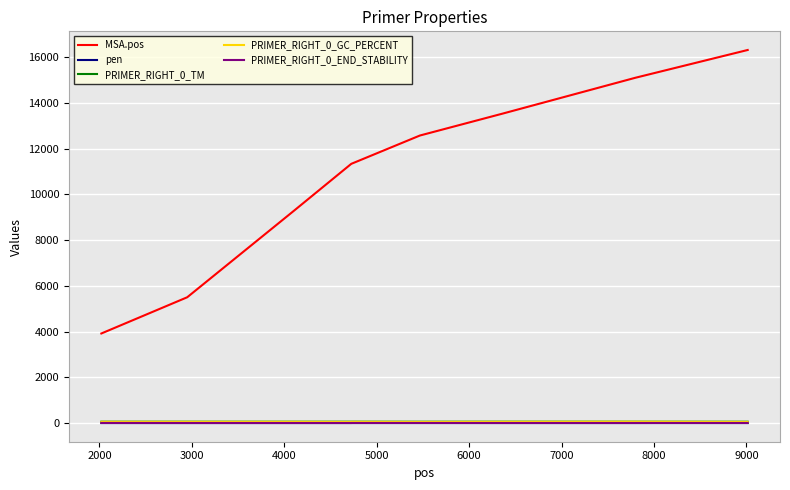

At how many categories does at least one series exceed 16016?

1